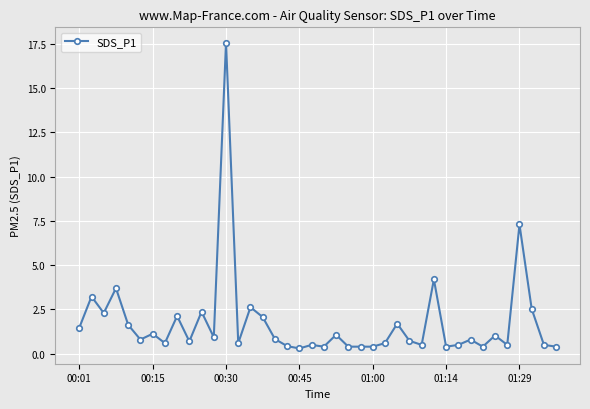

What is the difference between the second highest and second lowest values?

6.9